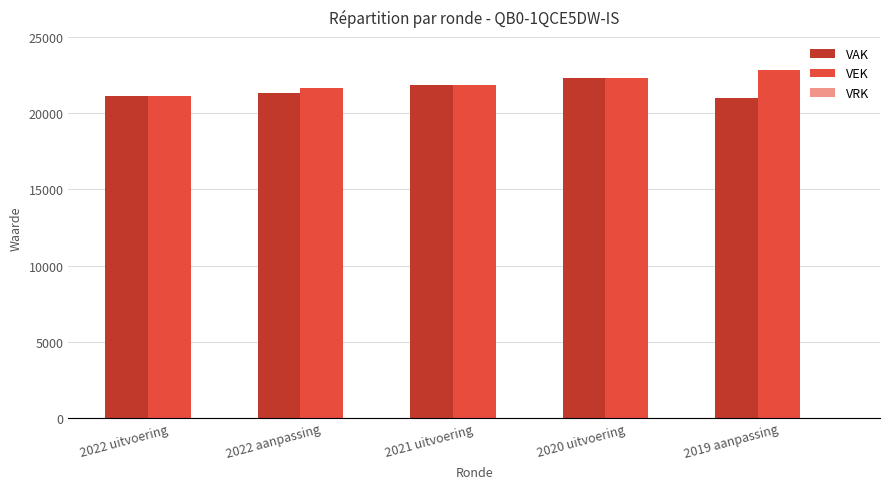

How many bars are there in total?

10